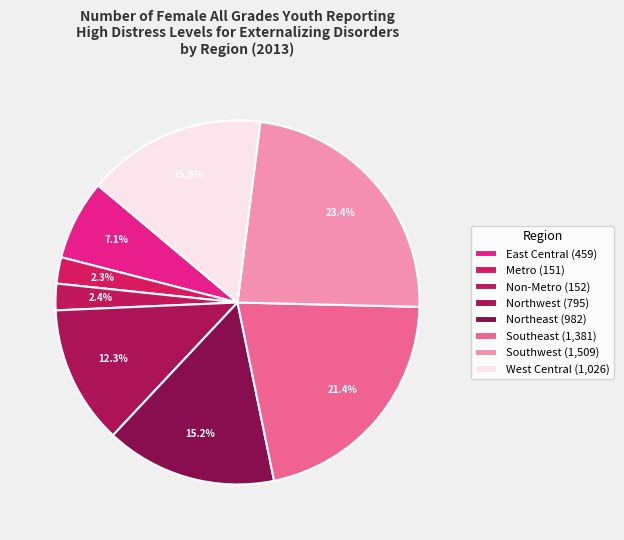

How many segments does this pie chart have?

8